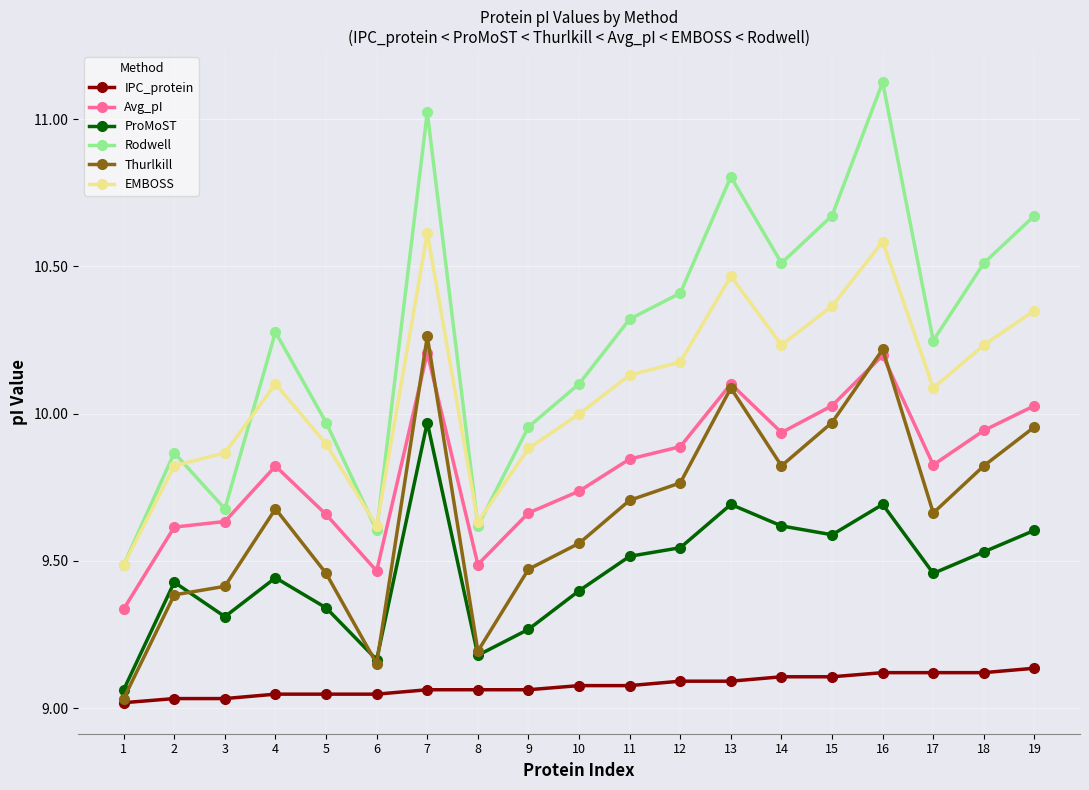

What is the total value across all series at 2?

57.2